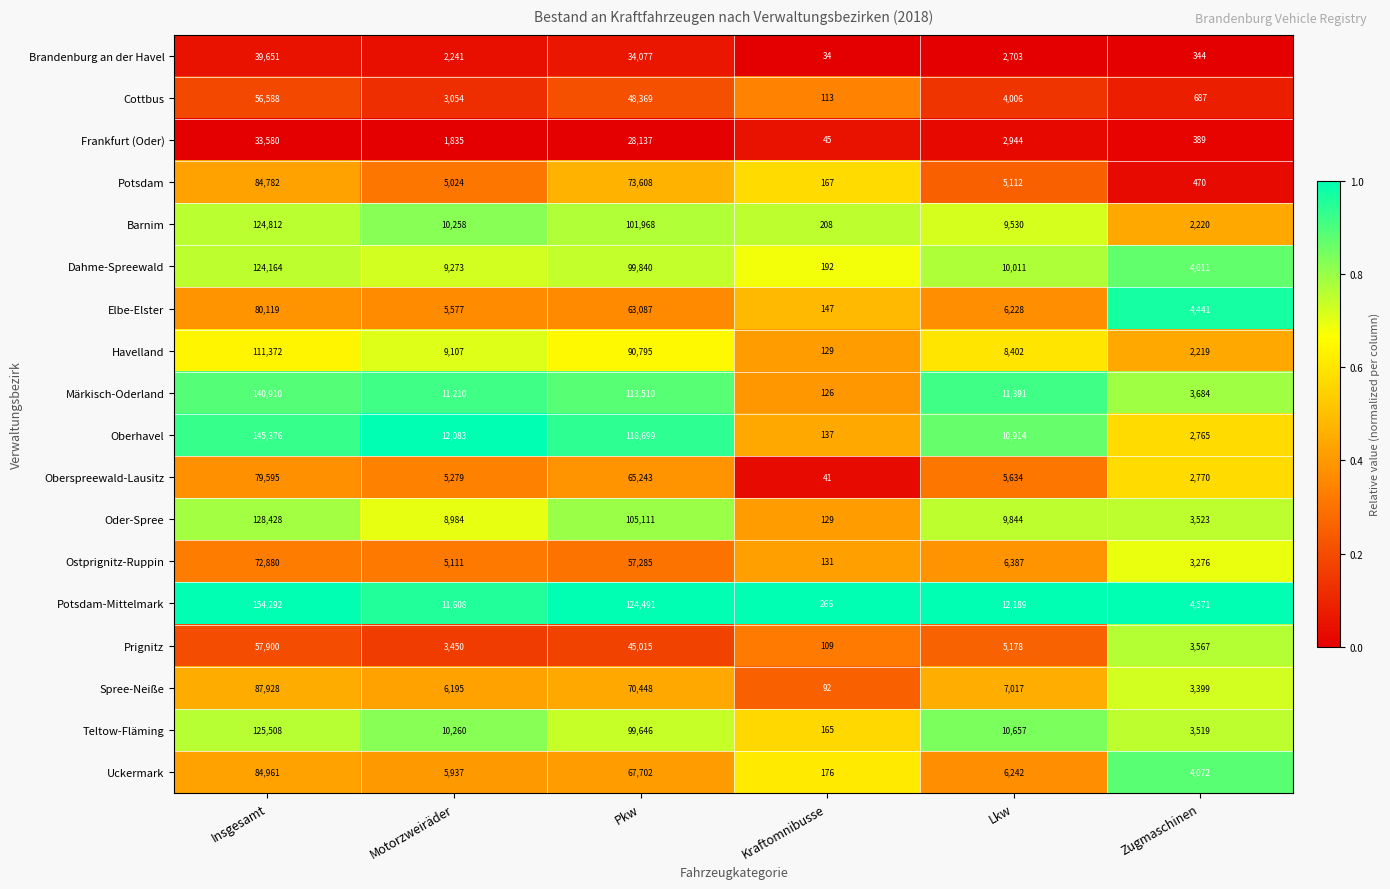

Which series has the largest total across all categories?

Potsdam-Mittelmark